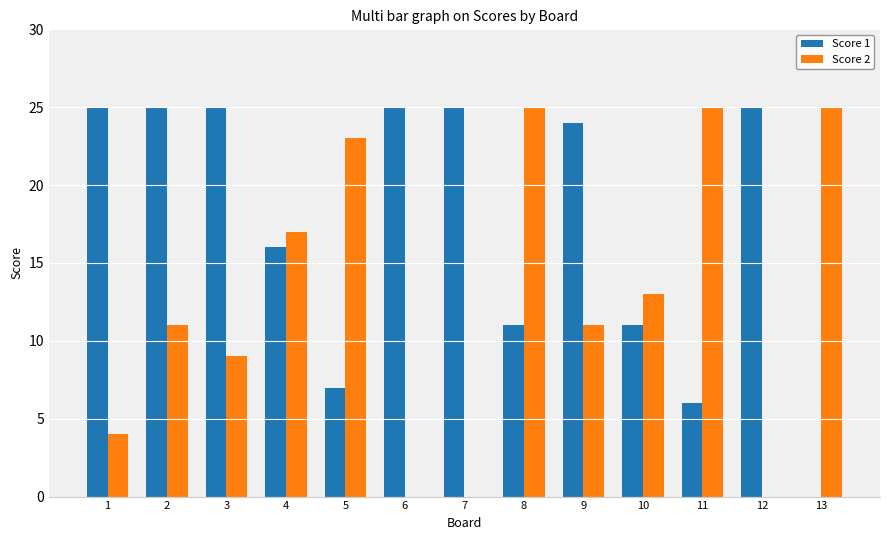

Reading left to right, transcribe all the data shown in this chart.

Score 1: 25	25	25	16	7	25	25	11	24	11	6	25	0
Score 2: 4	11	9	17	23	0	0	25	11	13	25	0	25